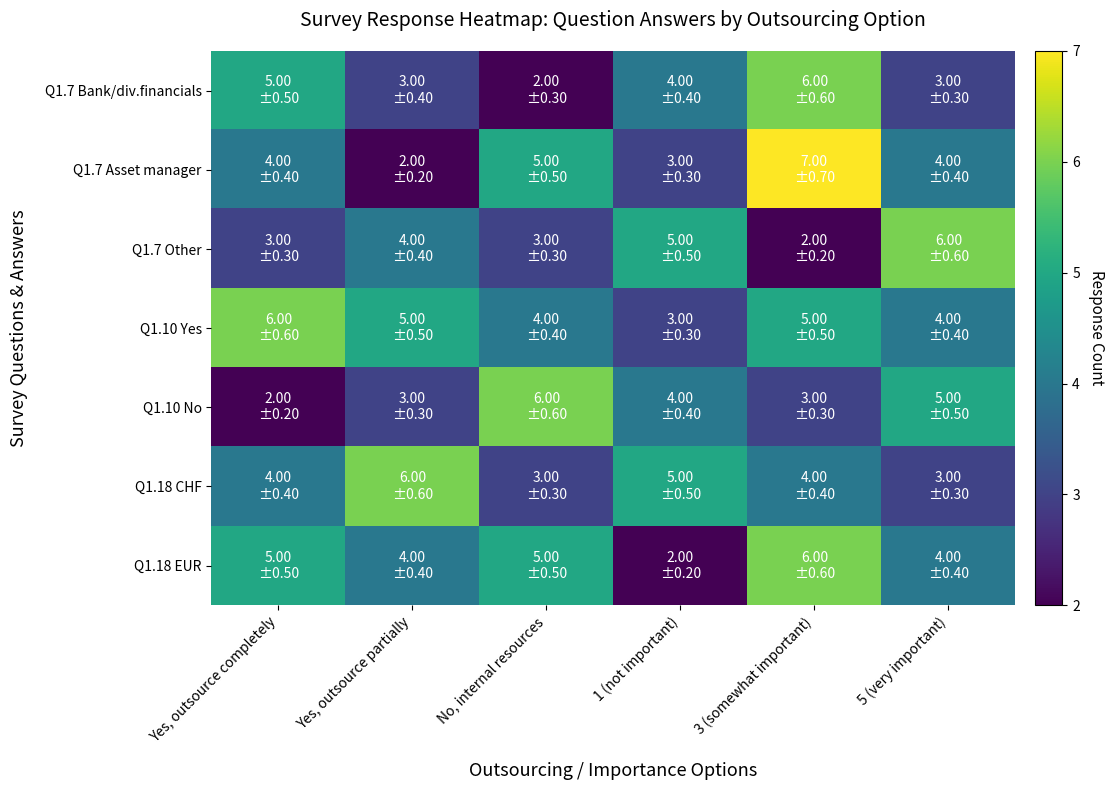

Rank the series by their maximum value, from highest to lowest.

Q1.7 Asset manager, Q1.7 Bank/div.financials, Q1.7 Other, Q1.10 Yes, Q1.10 No, Q1.18 CHF, Q1.18 EUR